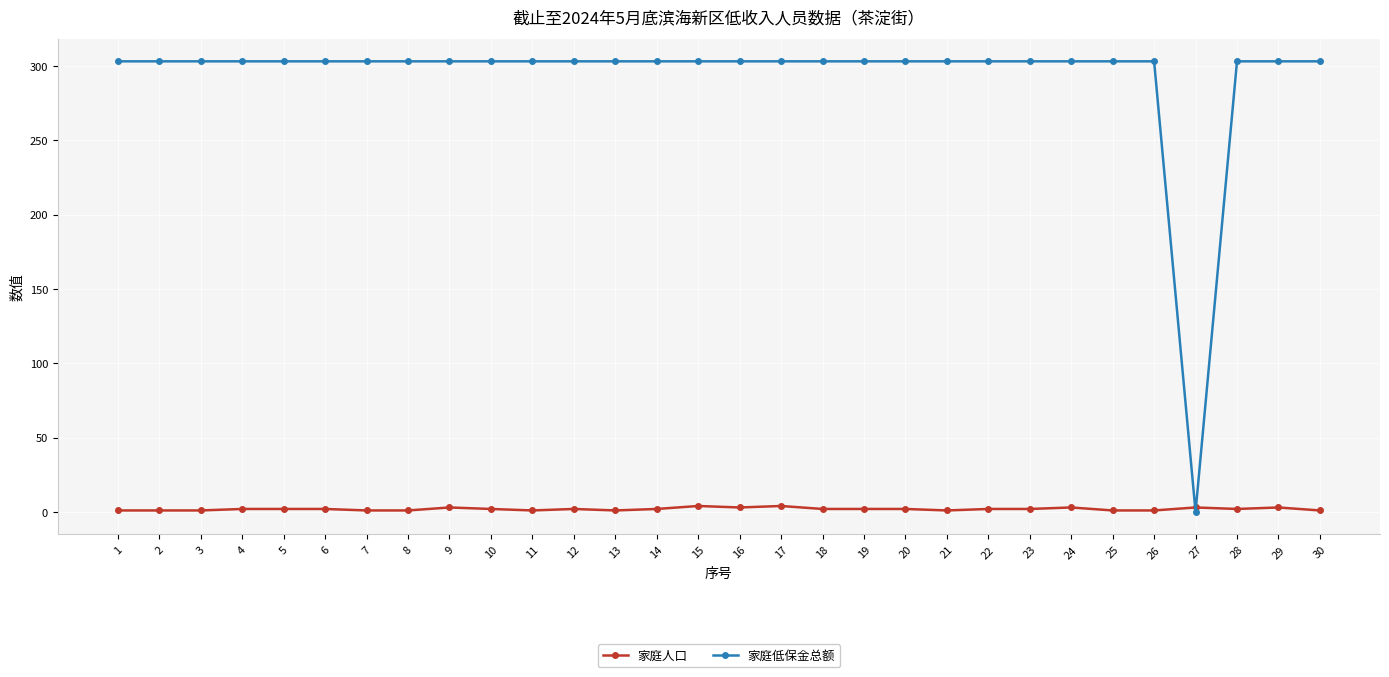

List the series in order of their peak value, highest first.

家庭低保金总额, 家庭人口